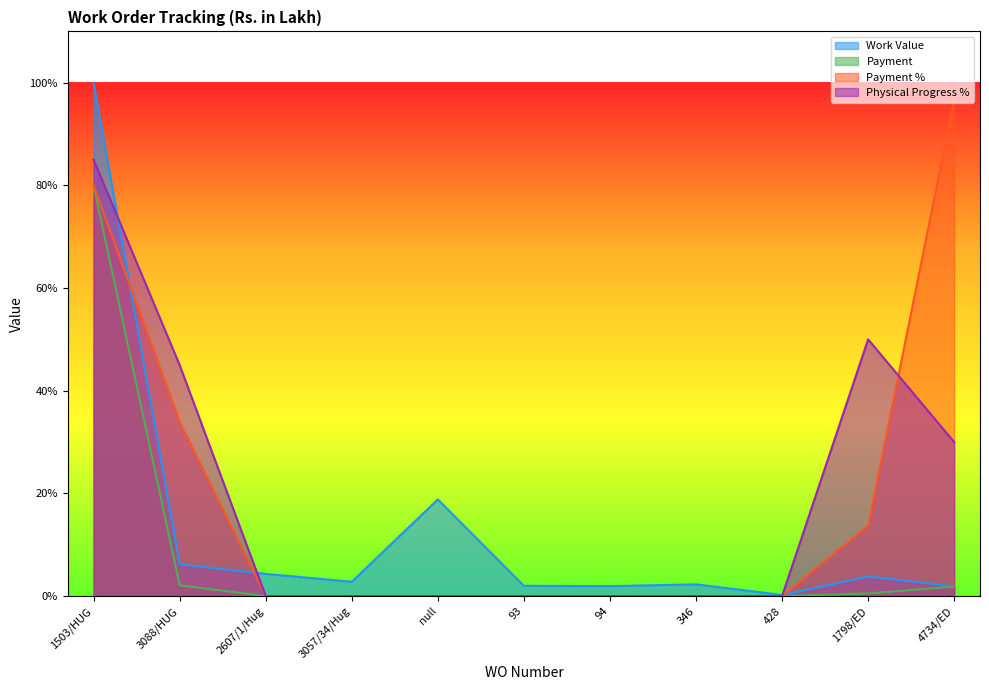

True or false: Payment and Payment % intersect in this chart.

False